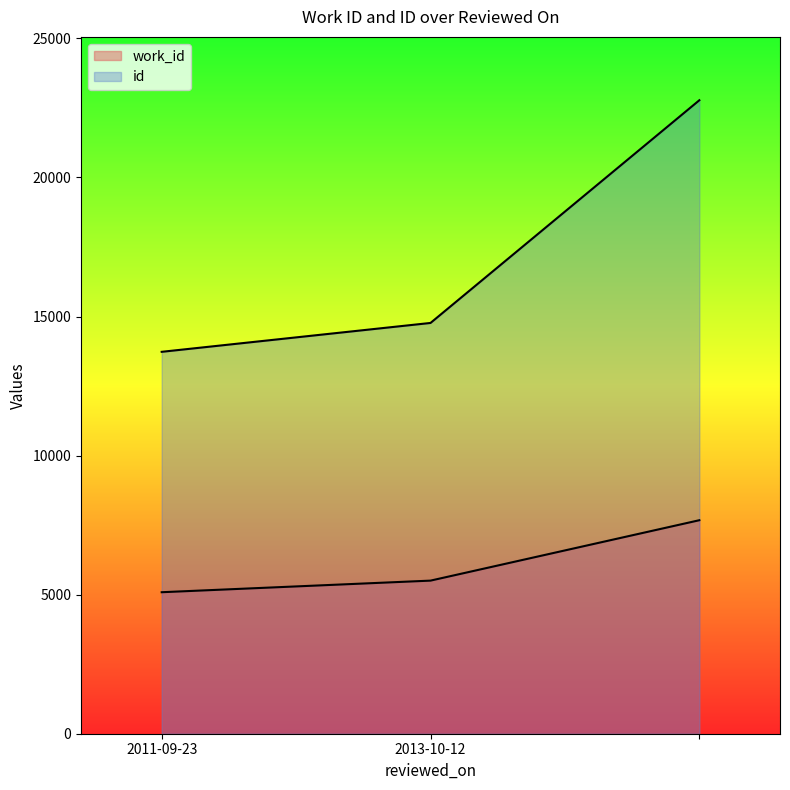

What is the average value of the id series?

17093